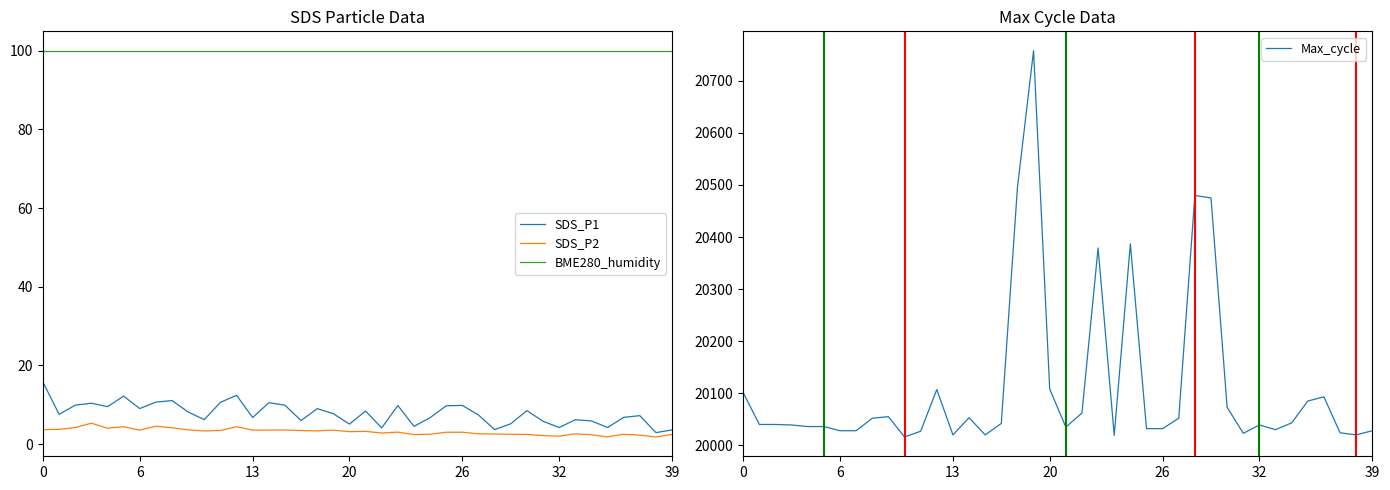

What is the maximum value for SDS_P1?

15.7